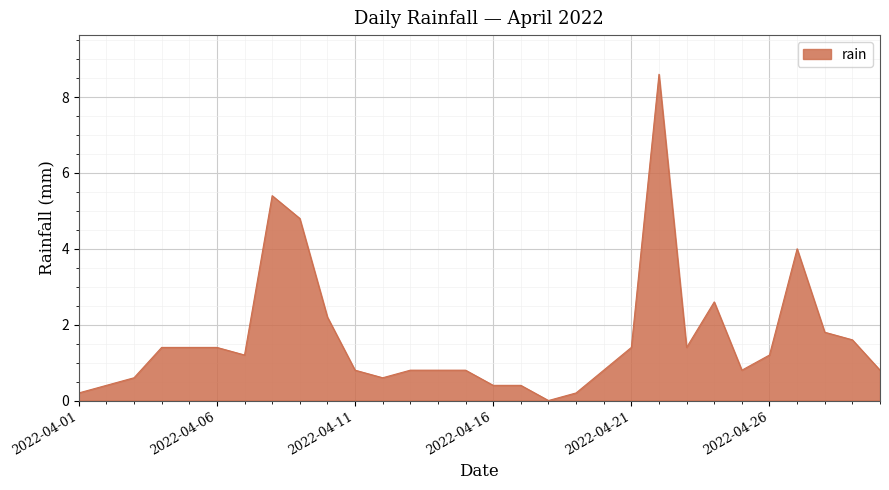

What is the difference between the maximum and minimum values?

8.6